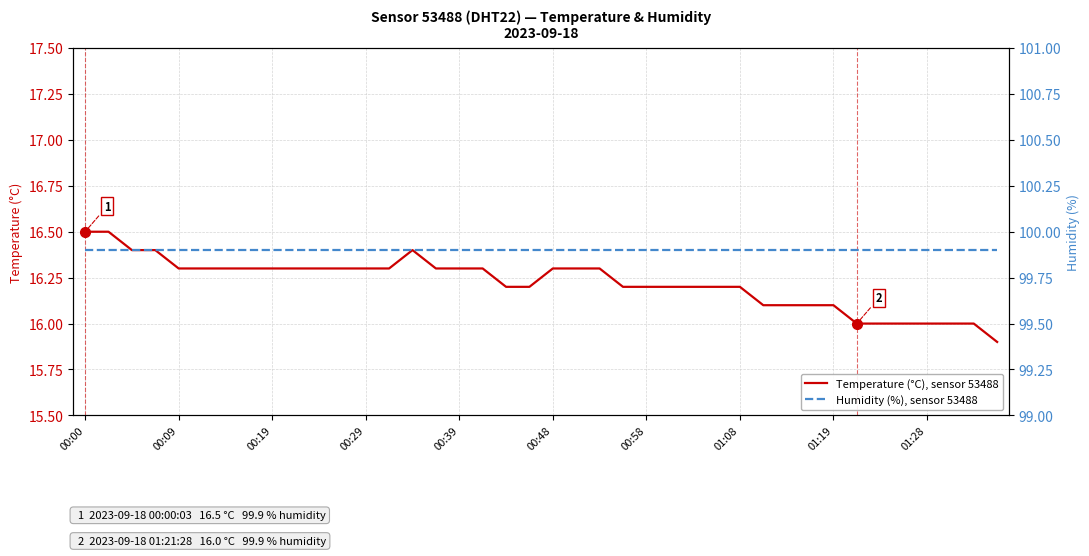

At which category is the sum across all series the highest?

00:00